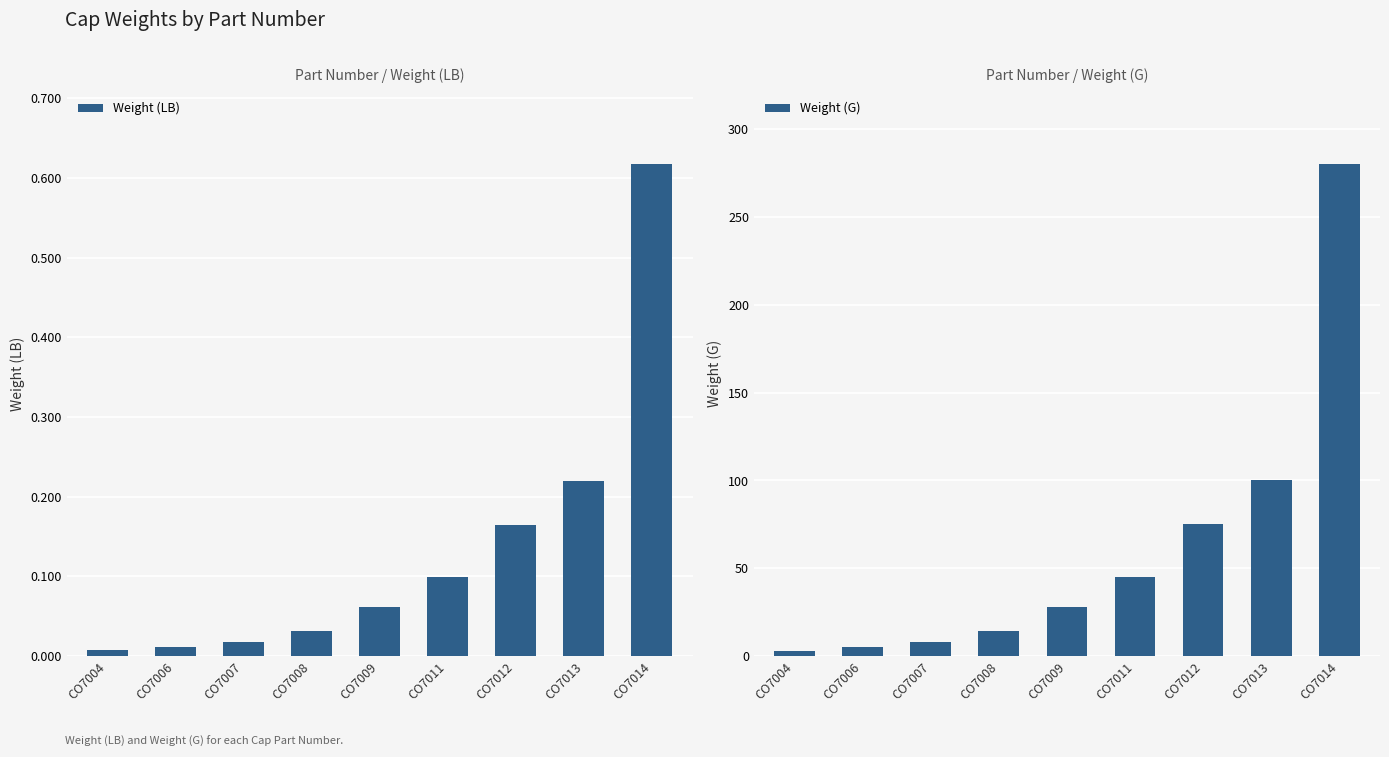

The value of Weight (G) at CO7013 is 100.0. True or false?

True